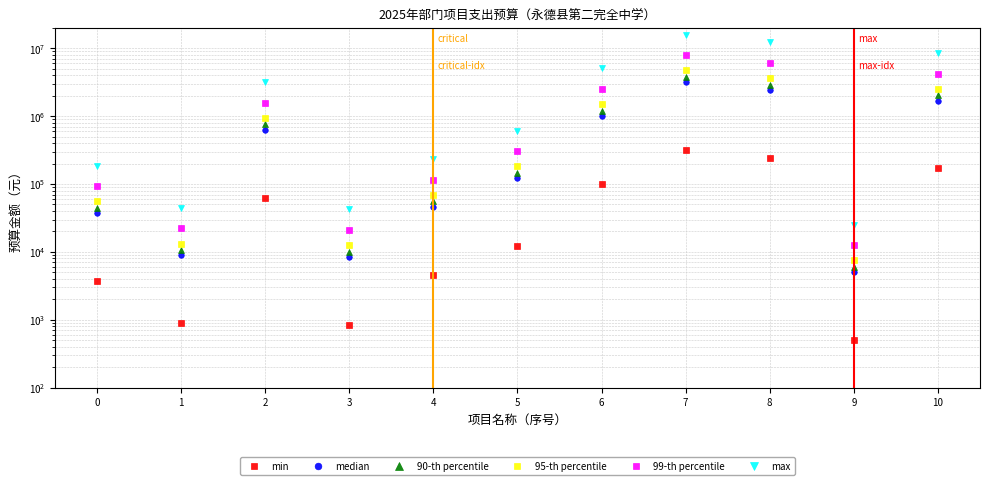

Reading left to right, transcribe all the data shown in this chart.

min: 3685.5	885.6	63172.0	843.8	4624.5	12291.8	100852.0	315000.0	243791.9	500.0	170000.0
median: 36855.0	8856.0	631720.0	8437.5	46245.1	122917.5	1008520.0	3150000.0	2437919.3	5000.0	1700000.0
90-th percentile: 44226.0	10627.2	758064.0	10125.0	55494.1	147501.0	1210224.0	3780000.0	2925503.2	6000.0	2040000.0
95-th percentile: 55282.5	13284.0	947580.0	12656.2	69367.6	184376.2	1512780.0	4725000.0	3656879.0	7500.0	2550000.0
99-th percentile: 92137.5	22140.0	1579300.0	21093.8	115612.6	307293.8	2521300.0	7875000.0	6094798.3	12500.0	4250000.0
max: 184275.0	44280.0	3158600.0	42187.5	231225.3	614587.5	5042600.0	15750000.0	12189596.7	25000.0	8500000.0